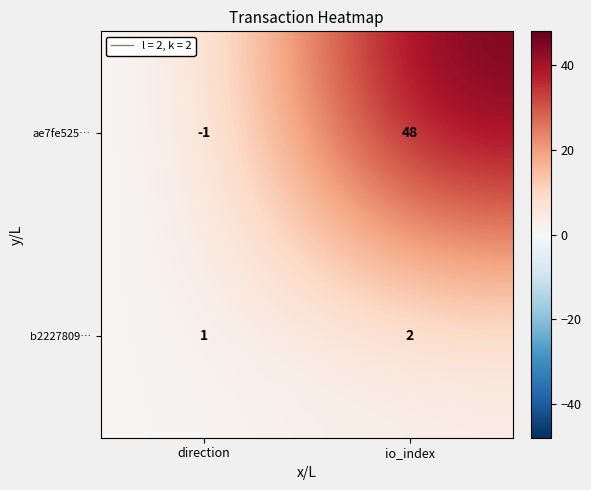

List the labels in order of b2227809… value, largest first.

io_index, direction